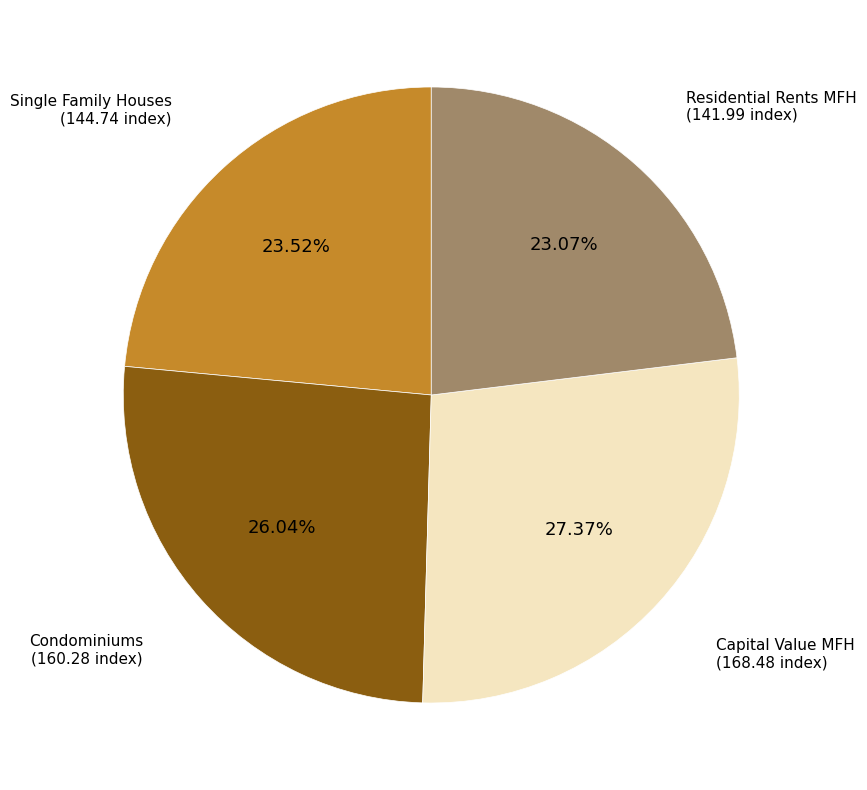

To the nearest percent, what is the average slice percentage?

25%